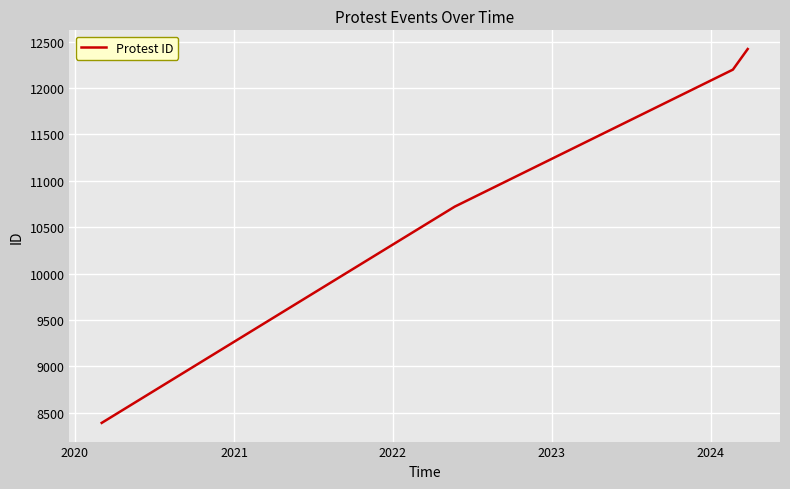

True or false: there are more than 0 points higher than both neighbors.

False